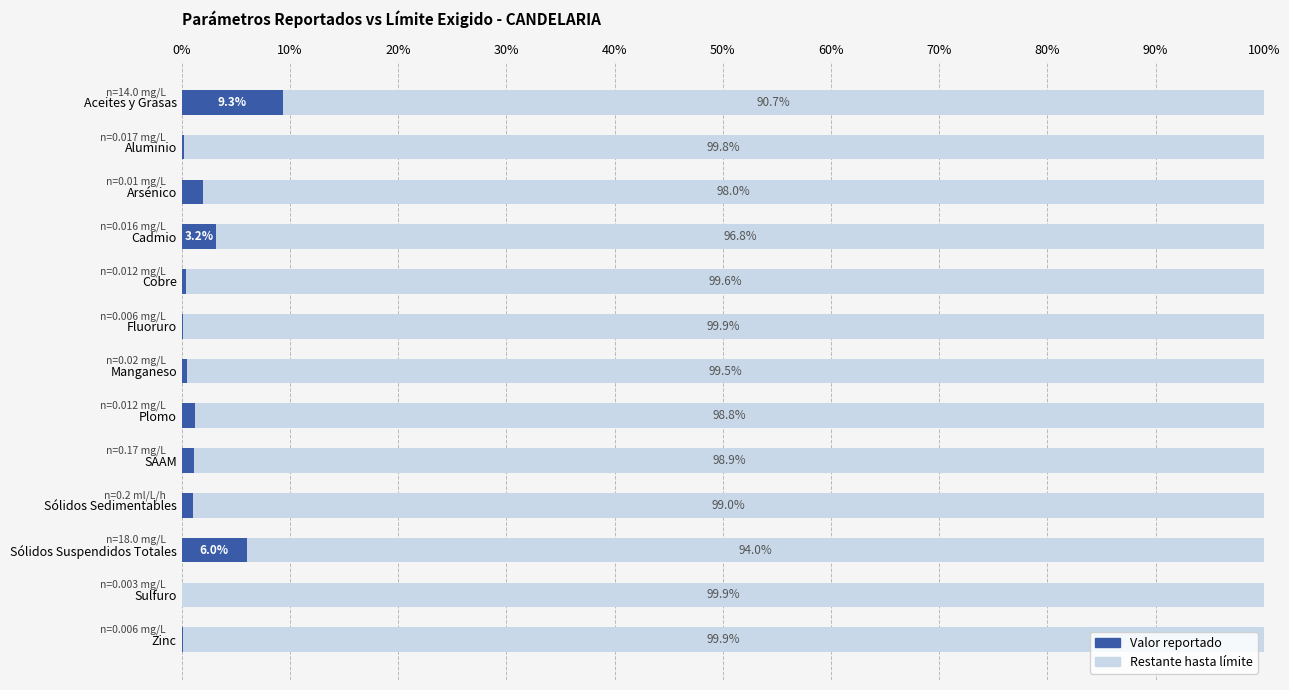

What value does the Valor reportado series have at Plomo?

1.2